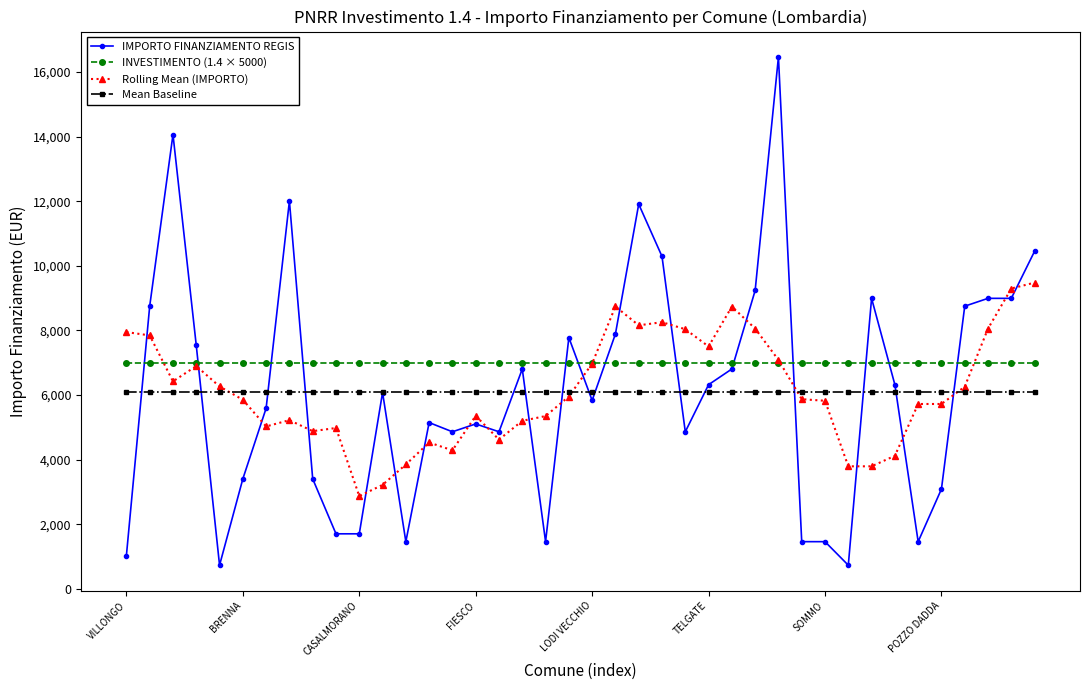

Does the chart display data point markers on the line(s)?

Yes